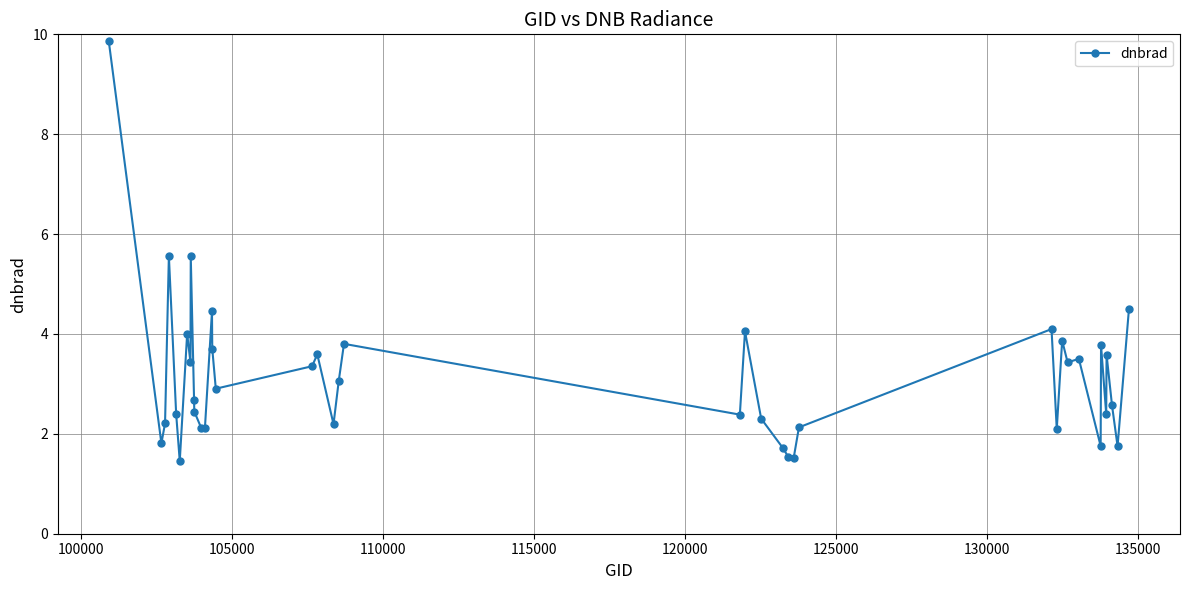

What is the greatest value displayed?

9.9